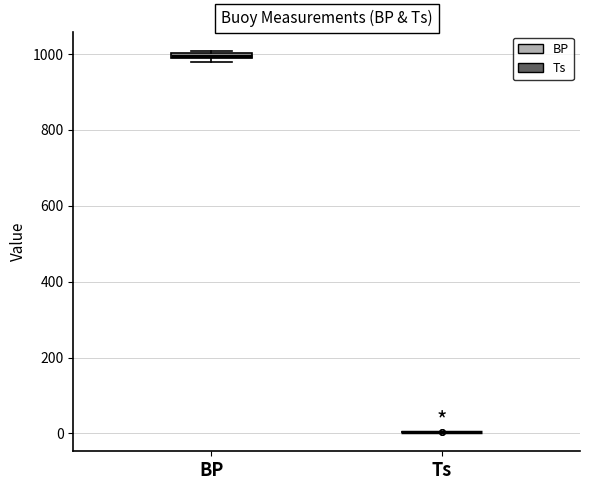

Where is the upper edge of the box for BP on the y-axis? The values are not printed on the chart, so give them approximately, as read against the axis.

1000